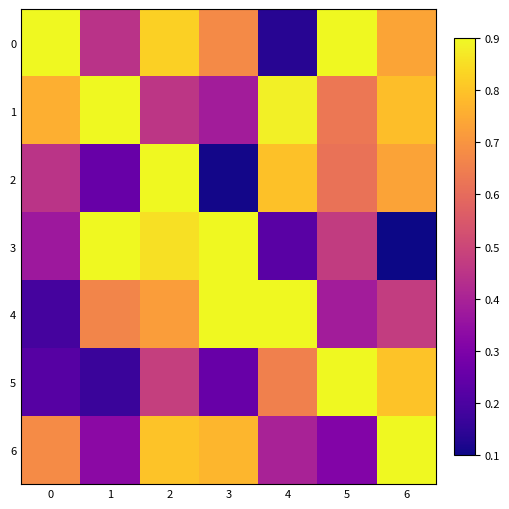

What is the total value across all series at 1?

3.7